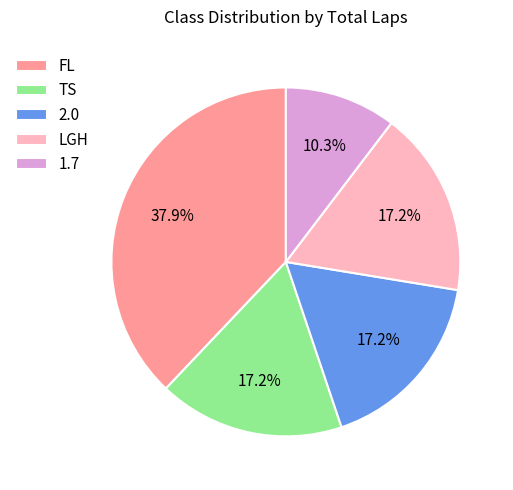

Is TS the majority of the pie?

No